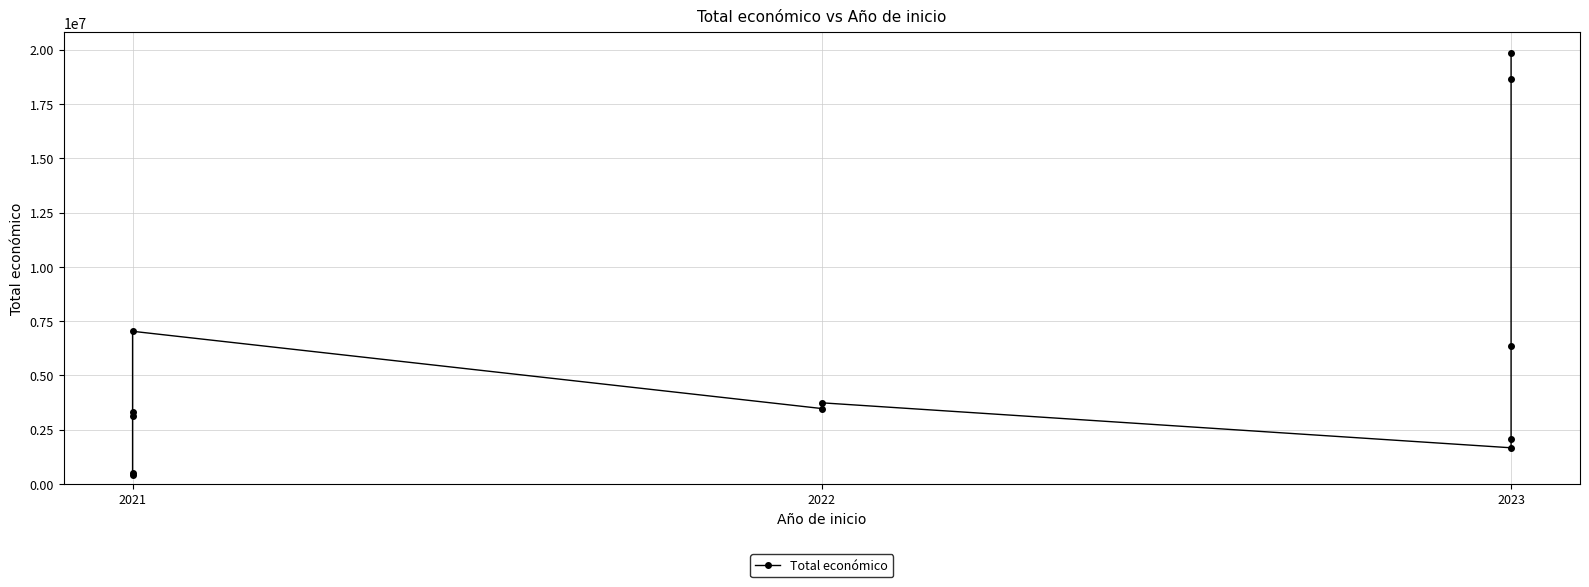

How many data points are less than 3472215?

6